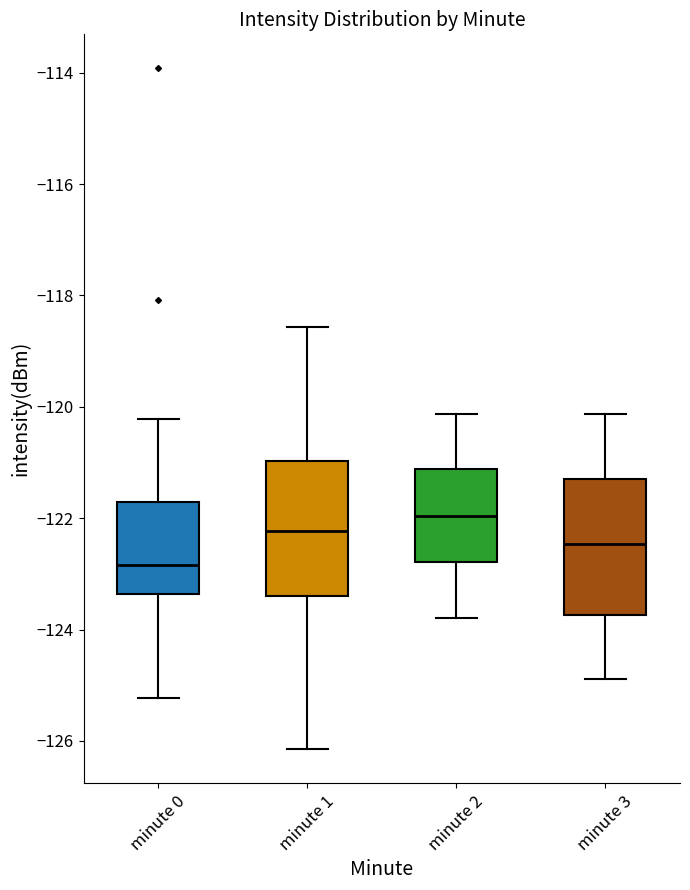

Where does the upper whisker of the box for minute 0 end on the y-axis? The values are not printed on the chart, so give them approximately, as read against the axis.

-120.2